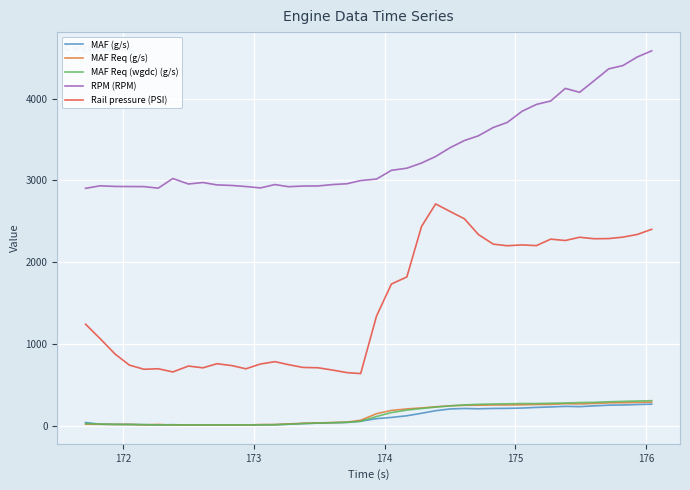

True or false: Rail pressure (PSI) and MAF Req (g/s) cross at least once.

False